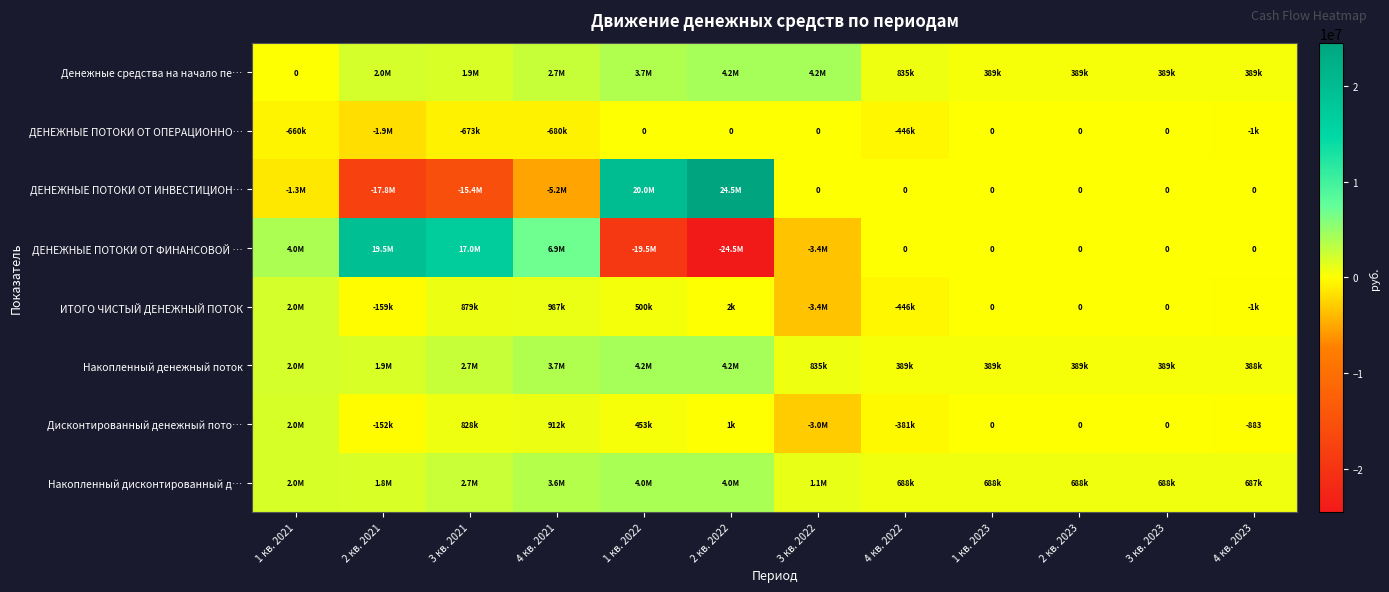

Which category has the highest value in the Накопленный дисконтированный д… series?

2 кв. 2022